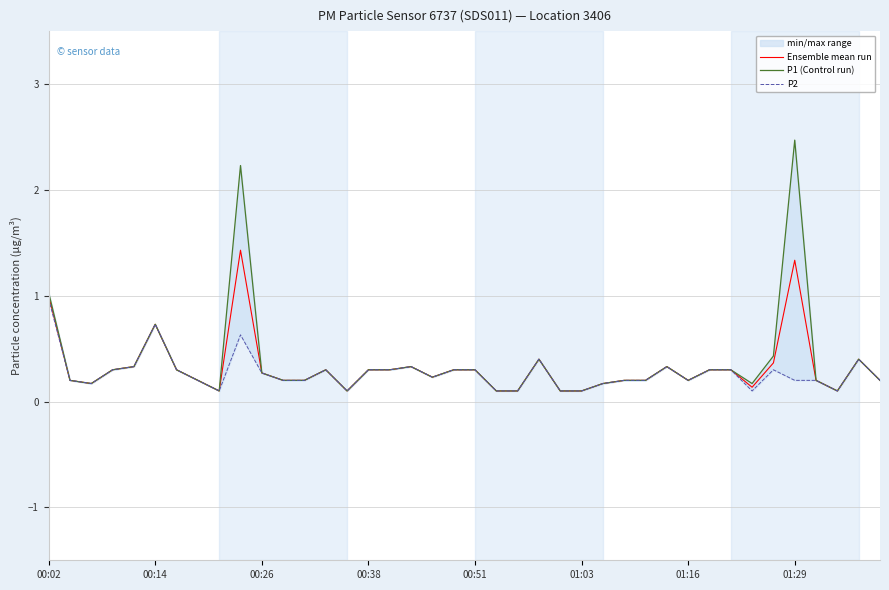

The value of Ensemble mean run at 00:14 is 1.1. True or false?

False